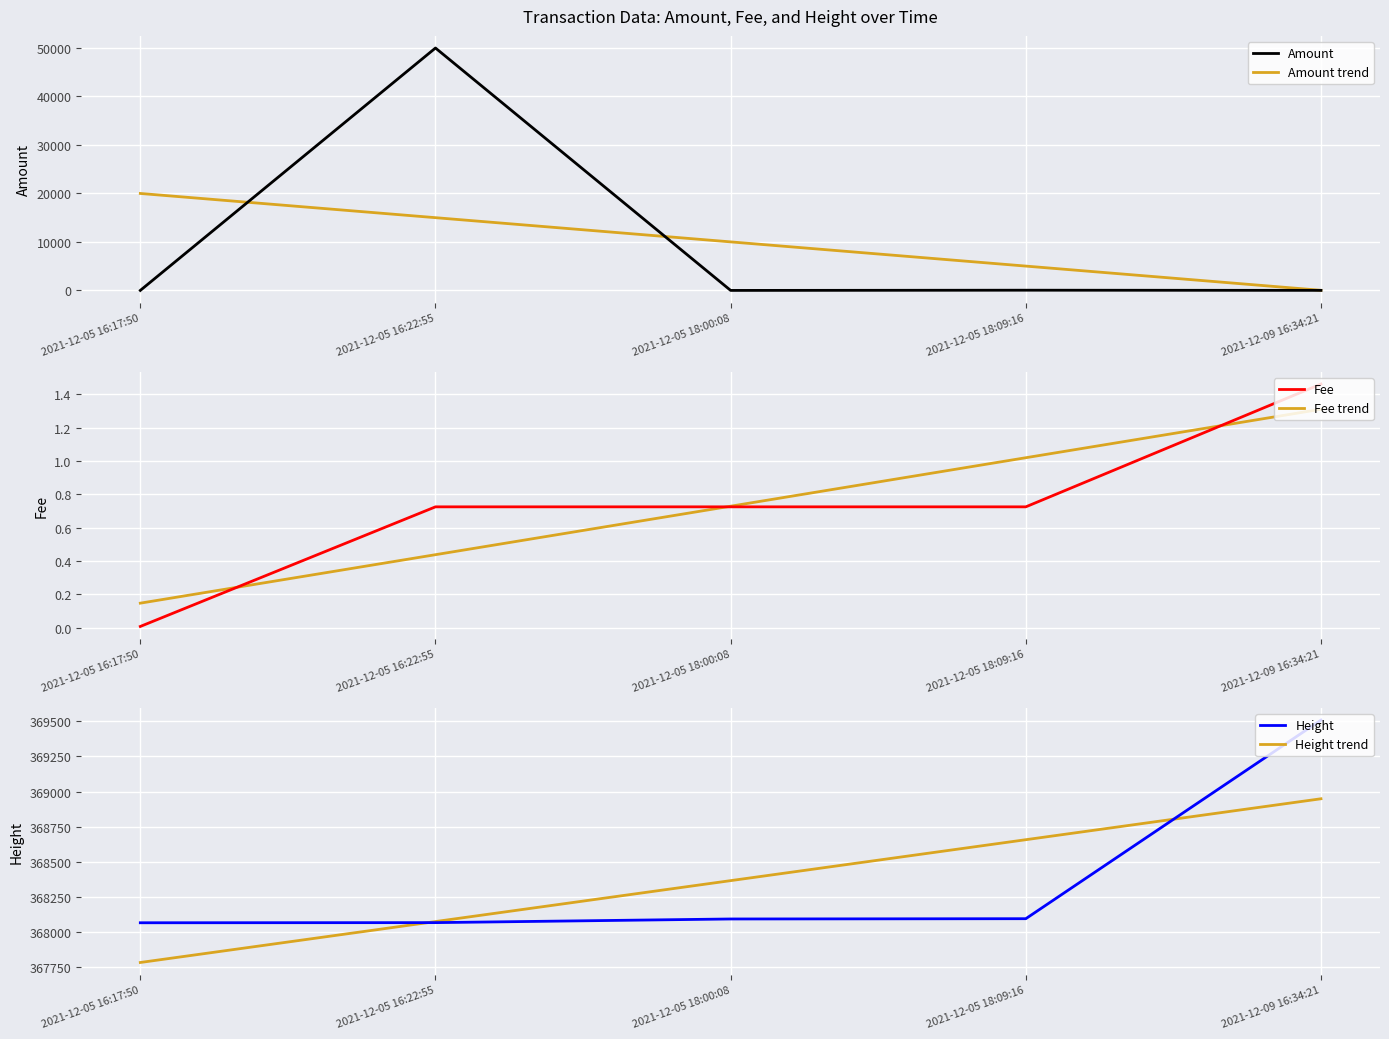

What is the sum of all Amount trend values?

50054.0